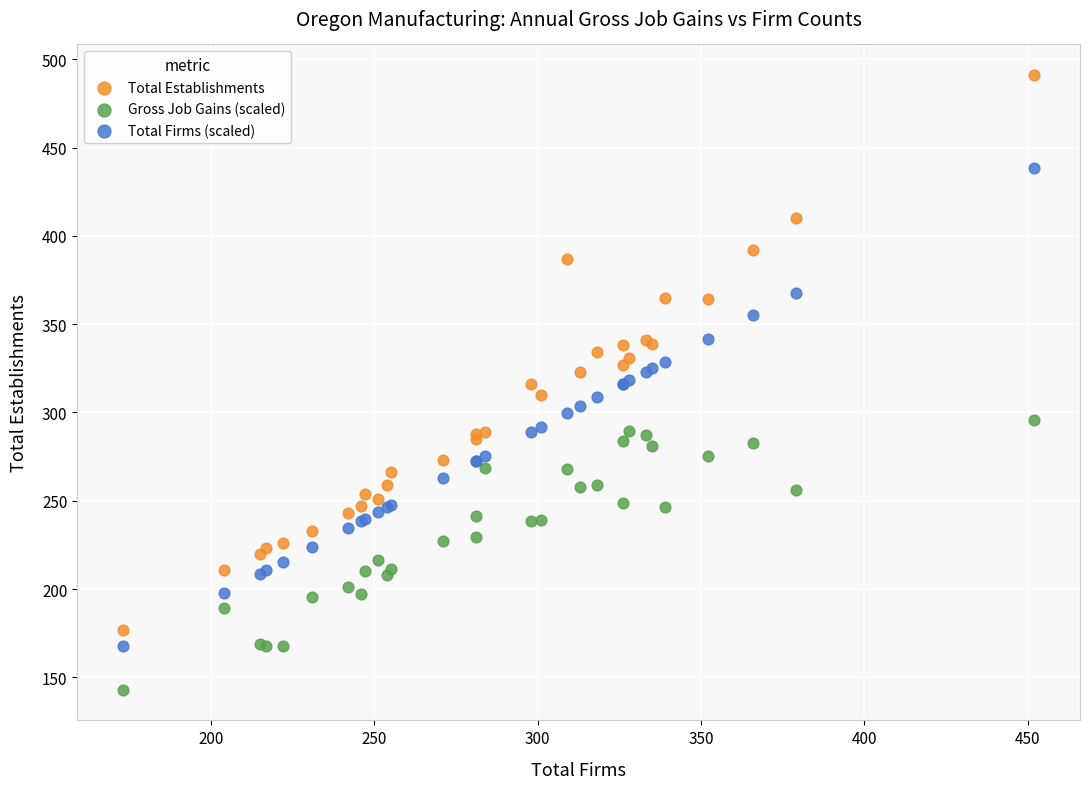

Which series reaches the minimum Y coordinate?

Gross Job Gains (scaled)